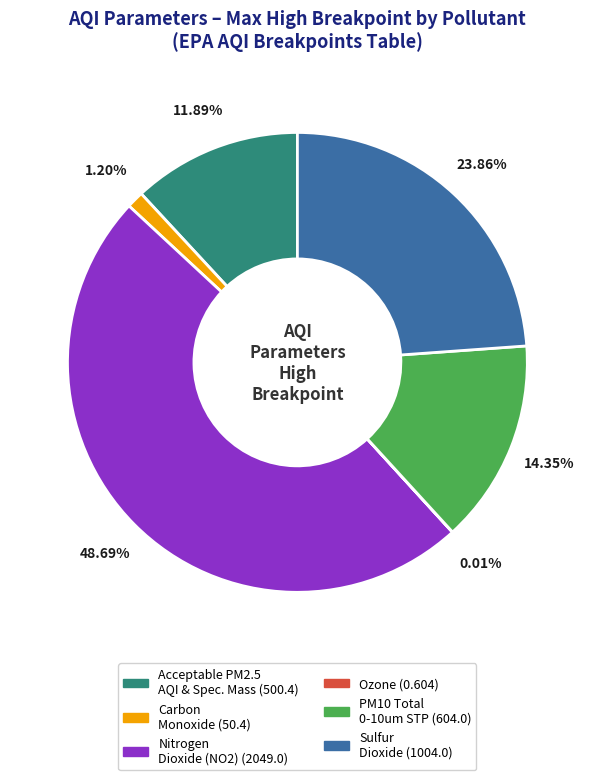

Does any single category account for the majority?

No